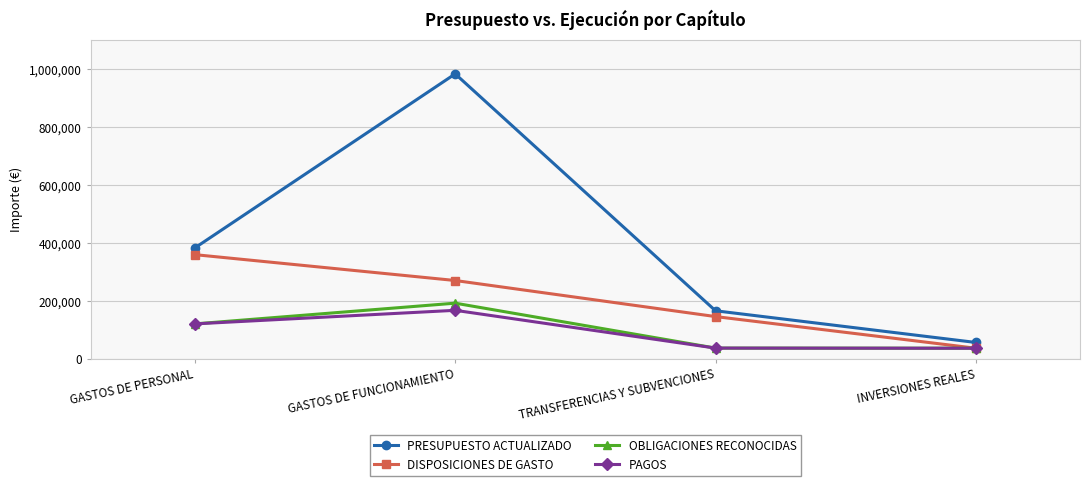

What is the value of the DISPOSICIONES DE GASTO point at the 3rd from the left?

145000